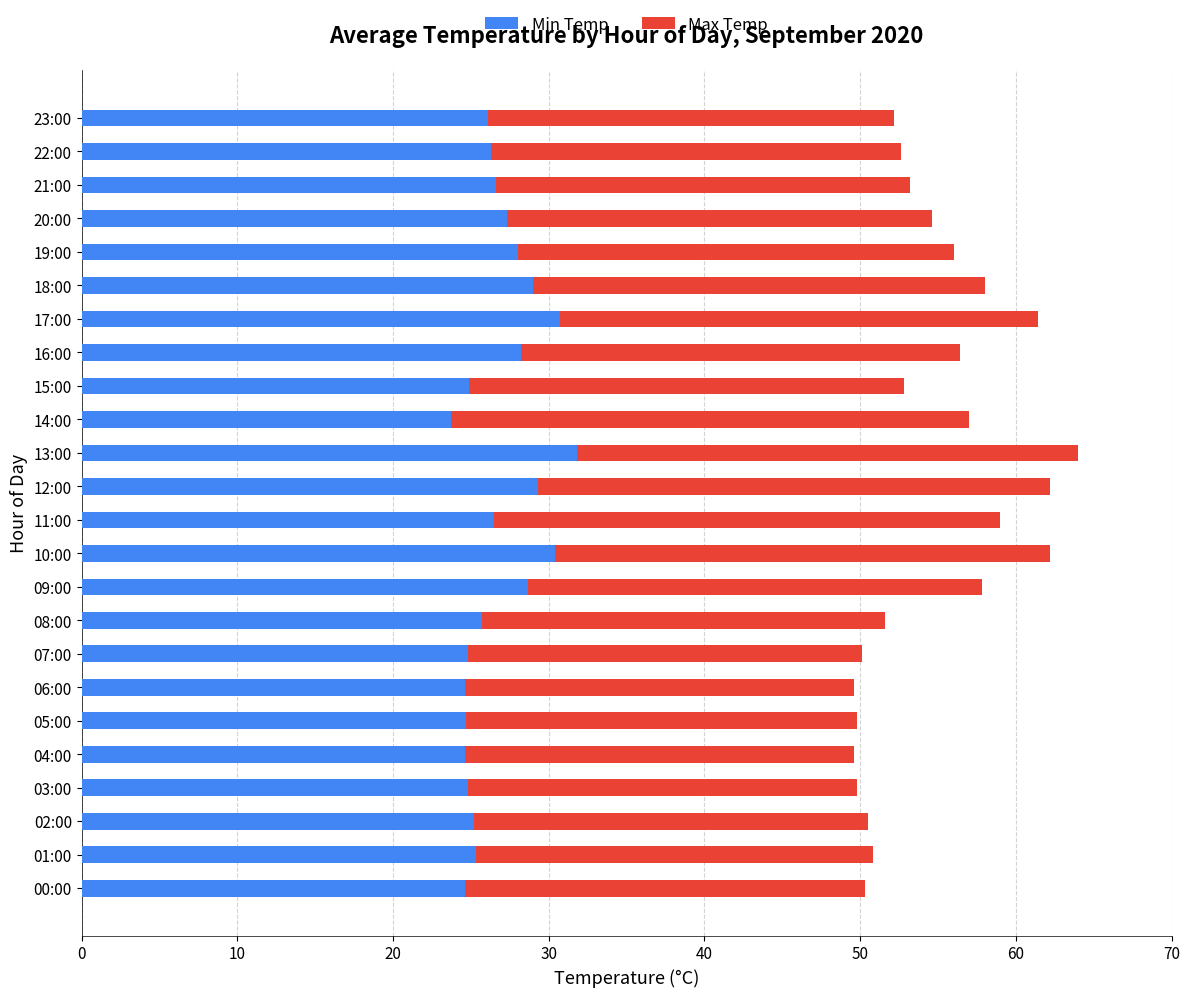

Is it true that Min Temp equals 44.6 at 22:00?

False